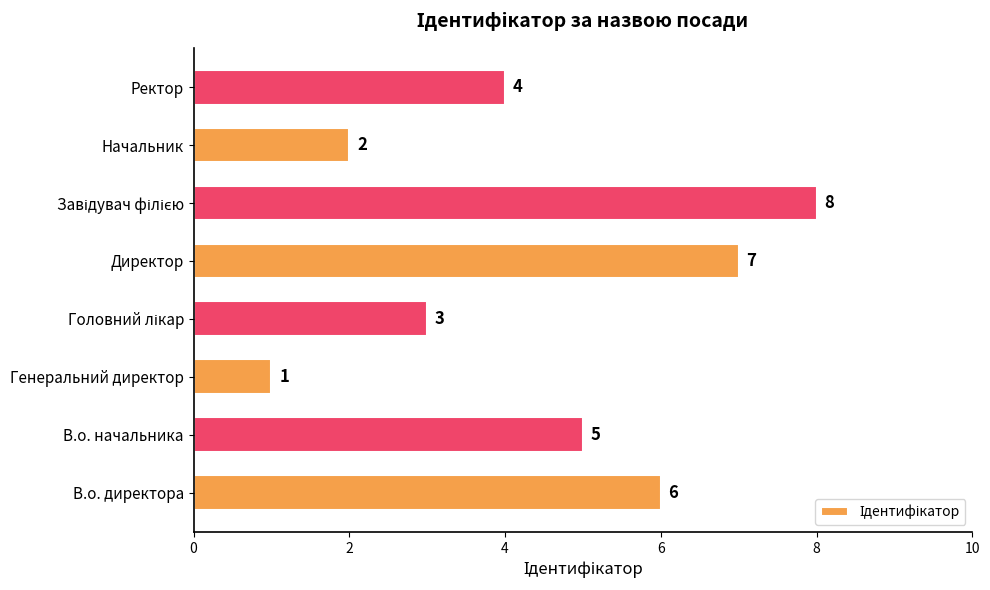

Between Генеральний директор and В.о. начальника, which is larger?

В.о. начальника